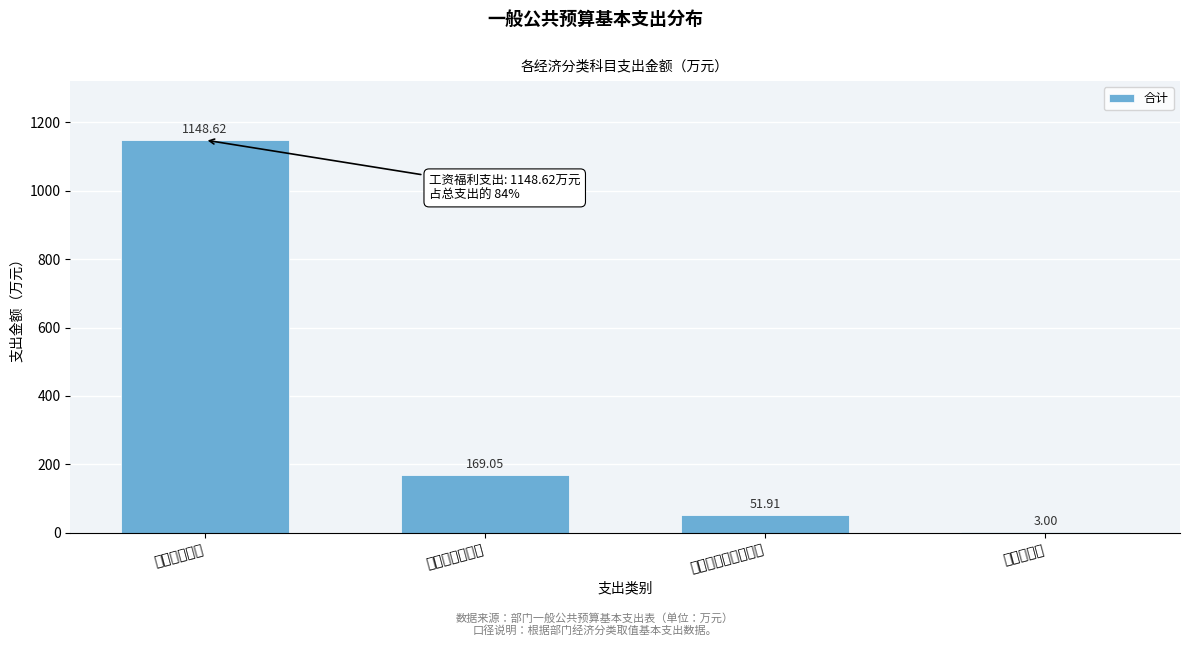

At which category does the chart reach its peak across all series?

工资福利支出